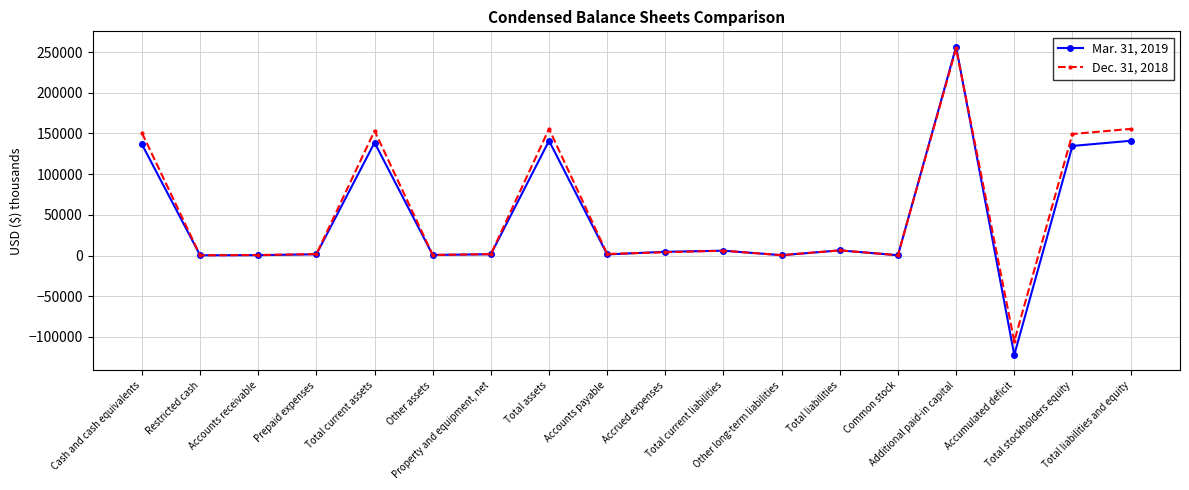

List the series in order of their peak value, lowest first.

Dec. 31, 2018, Mar. 31, 2019